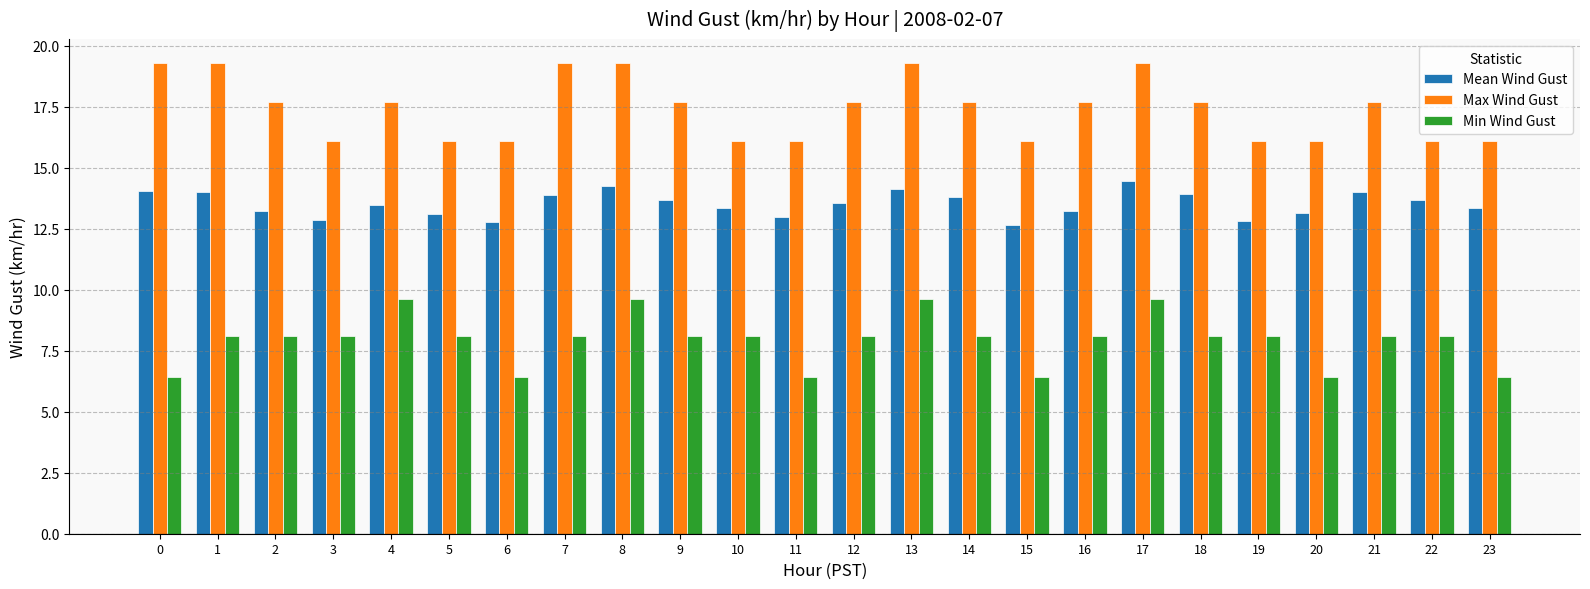

Rank the series by their maximum value, from lowest to highest.

Min Wind Gust, Mean Wind Gust, Max Wind Gust